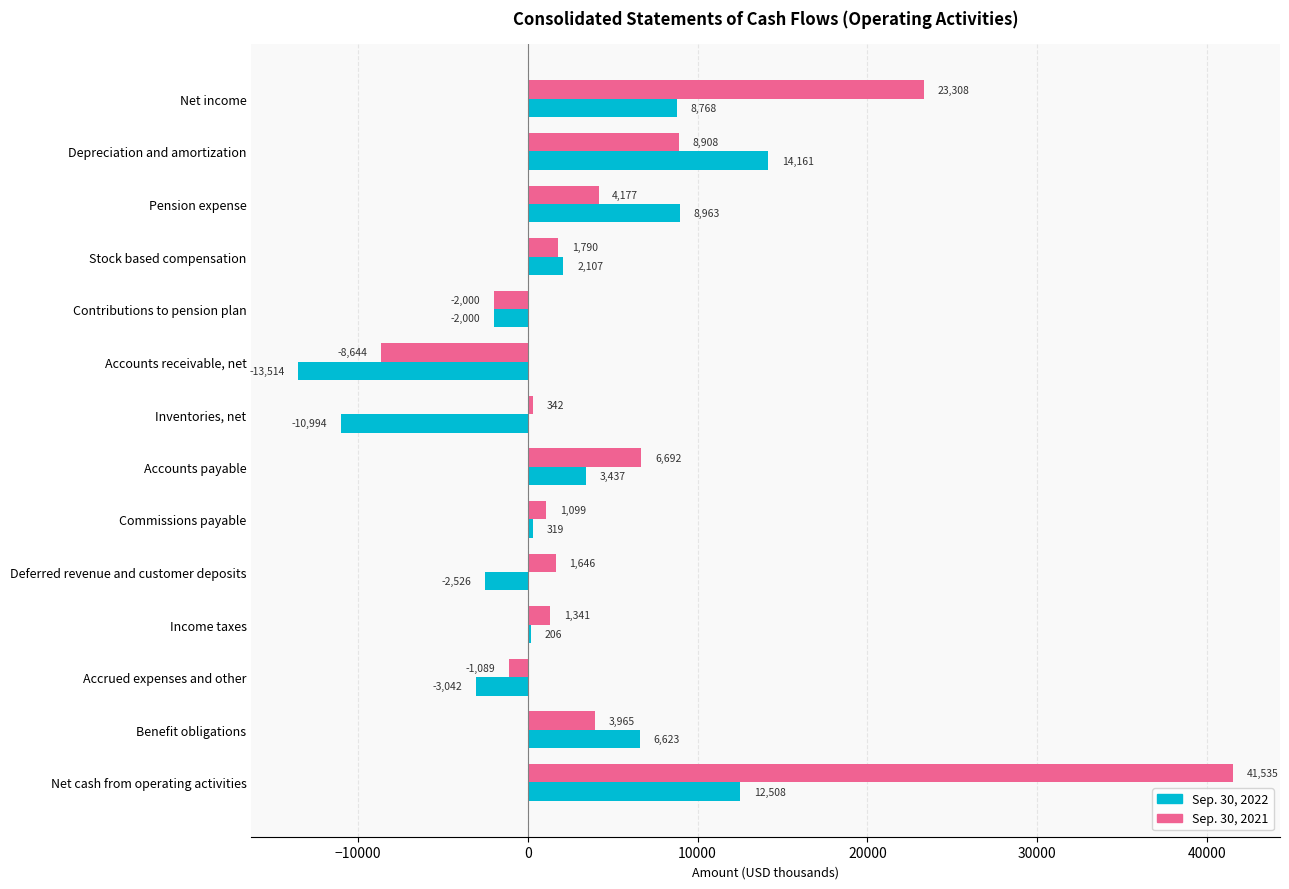

How many categories are shown in the chart?

14